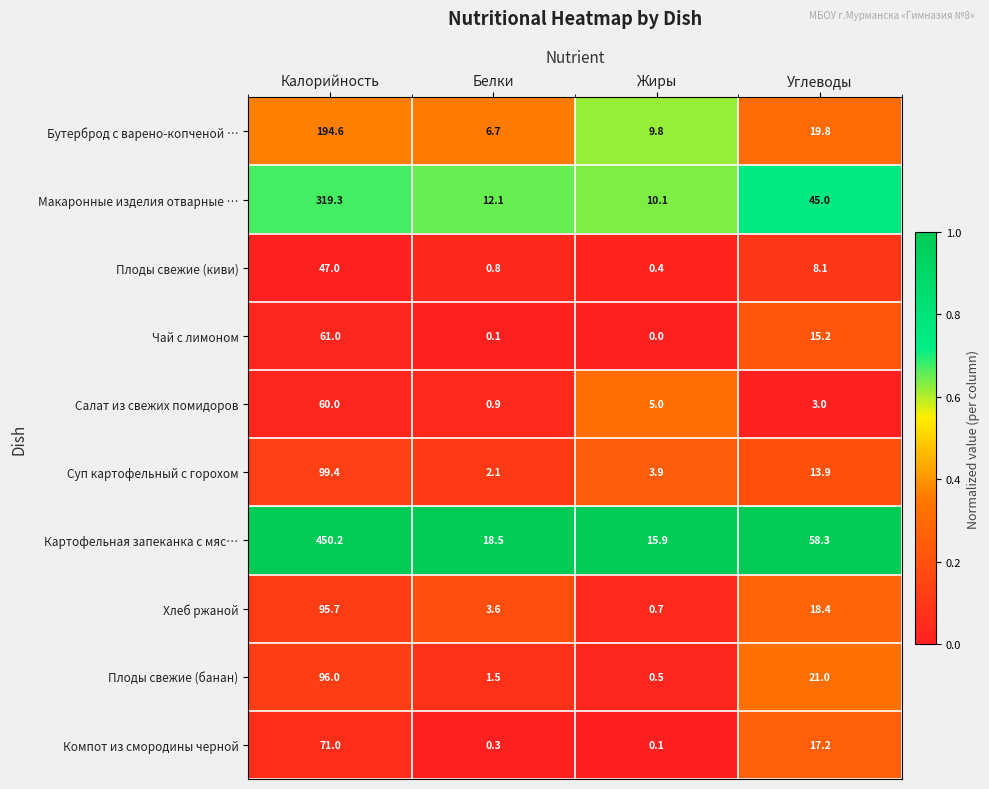

At how many categories does at least one series exceed 0?

4